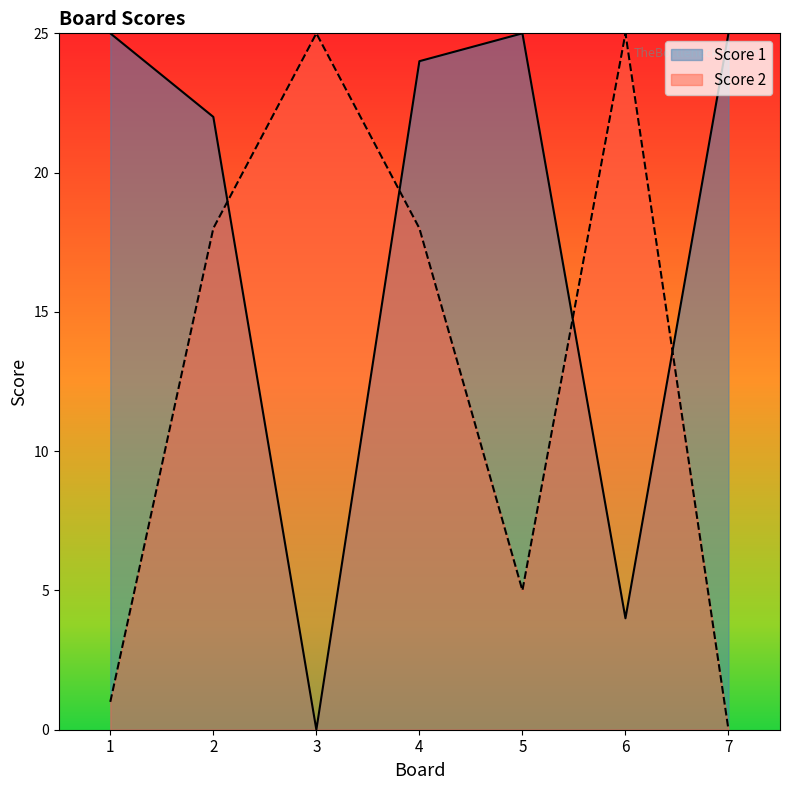

Is the value of Score 2 at 6 greater than the value of Score 1 at 6?

Yes